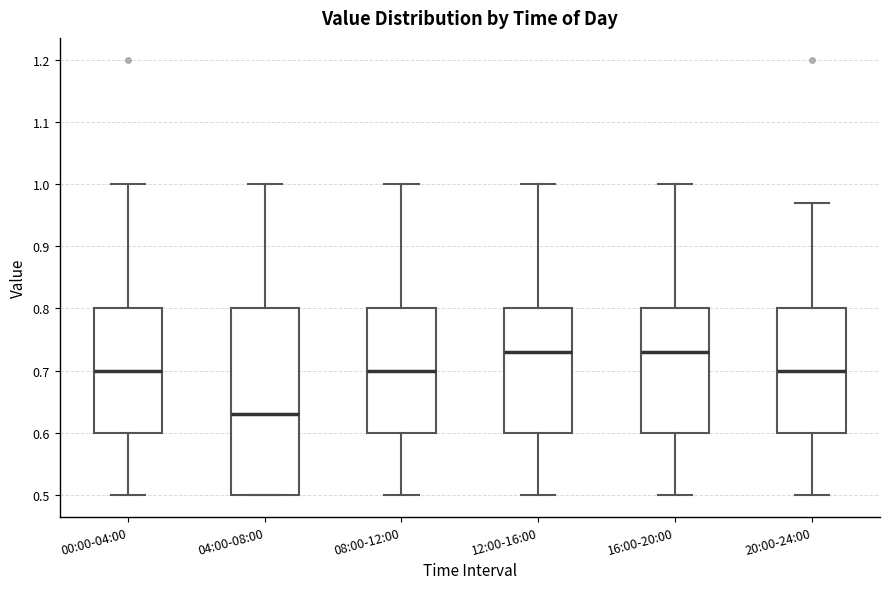

Reading left to right, transcribe this box plot: for each box, give where its median line is, the range the box spans, and where its two whiskers end, as read against the y-axis. The values are not printed on the chart, so give them approximately, as read against the axis.

00:00-04:00: median 0.70, box 0.60 to 0.80, whiskers 0.50 to 1.00
04:00-08:00: median 0.63, box 0.50 to 0.80, whiskers 0.50 to 1.00
08:00-12:00: median 0.70, box 0.60 to 0.80, whiskers 0.50 to 1.00
12:00-16:00: median 0.73, box 0.60 to 0.80, whiskers 0.50 to 1.00
16:00-20:00: median 0.73, box 0.60 to 0.80, whiskers 0.50 to 1.00
20:00-24:00: median 0.70, box 0.60 to 0.80, whiskers 0.50 to 0.97